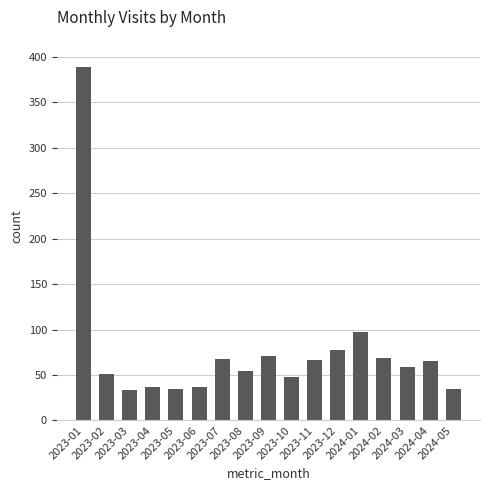

Where is the data nearest to the value 211?

2024-01